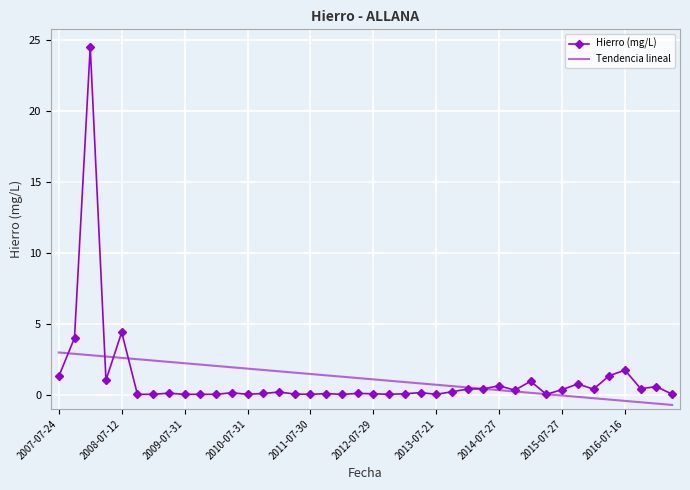

Which series has the largest range (max minus min)?

Hierro (mg/L)